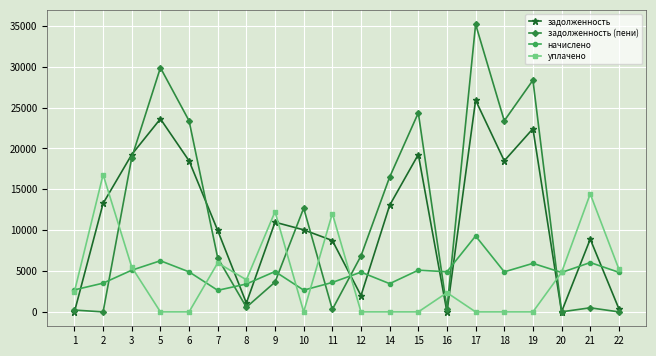

Does the chart display data point markers on the line(s)?

Yes